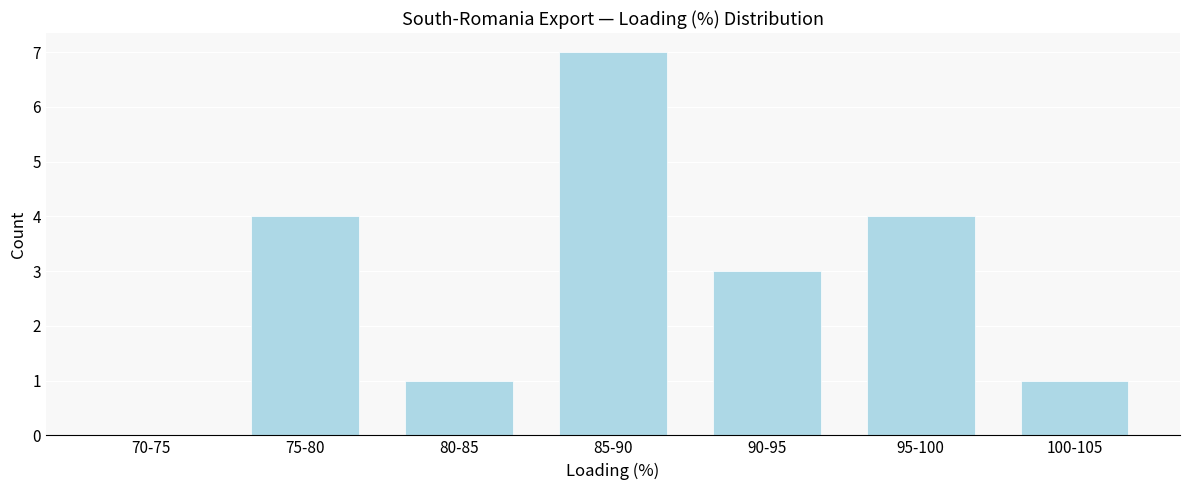

Reading left to right, transcribe all the data shown in this chart.

70-75=0	75-80=4	80-85=1	85-90=7	90-95=3	95-100=4	100-105=1